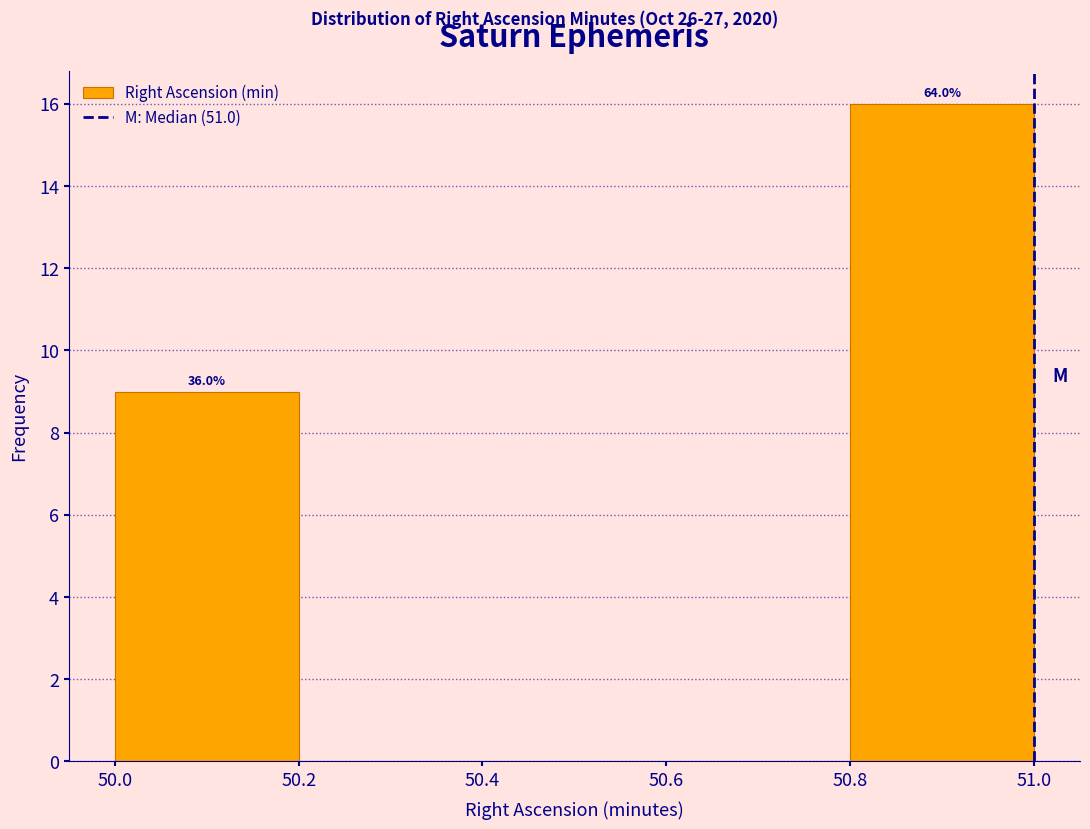

Over which range of the x-axis is the bar tallest?

50.8 to 51.0